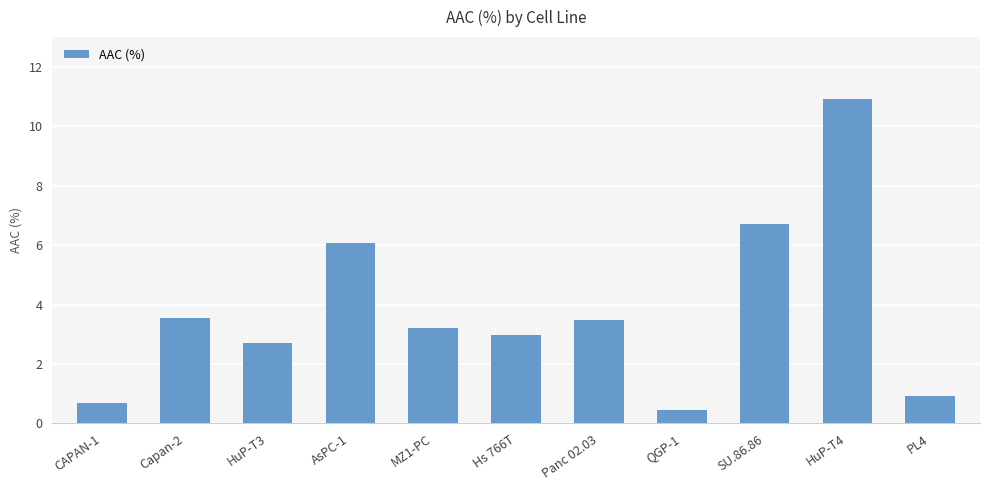

The chart shows a value of 0.5 at PL4. True or false?

False